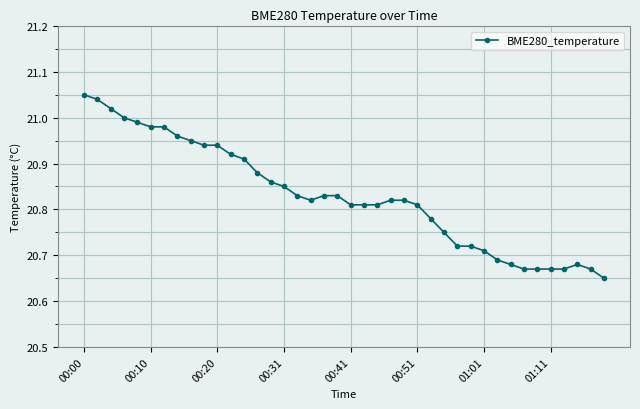

True or false: there are more than 0 points higher than both neighbors.

True